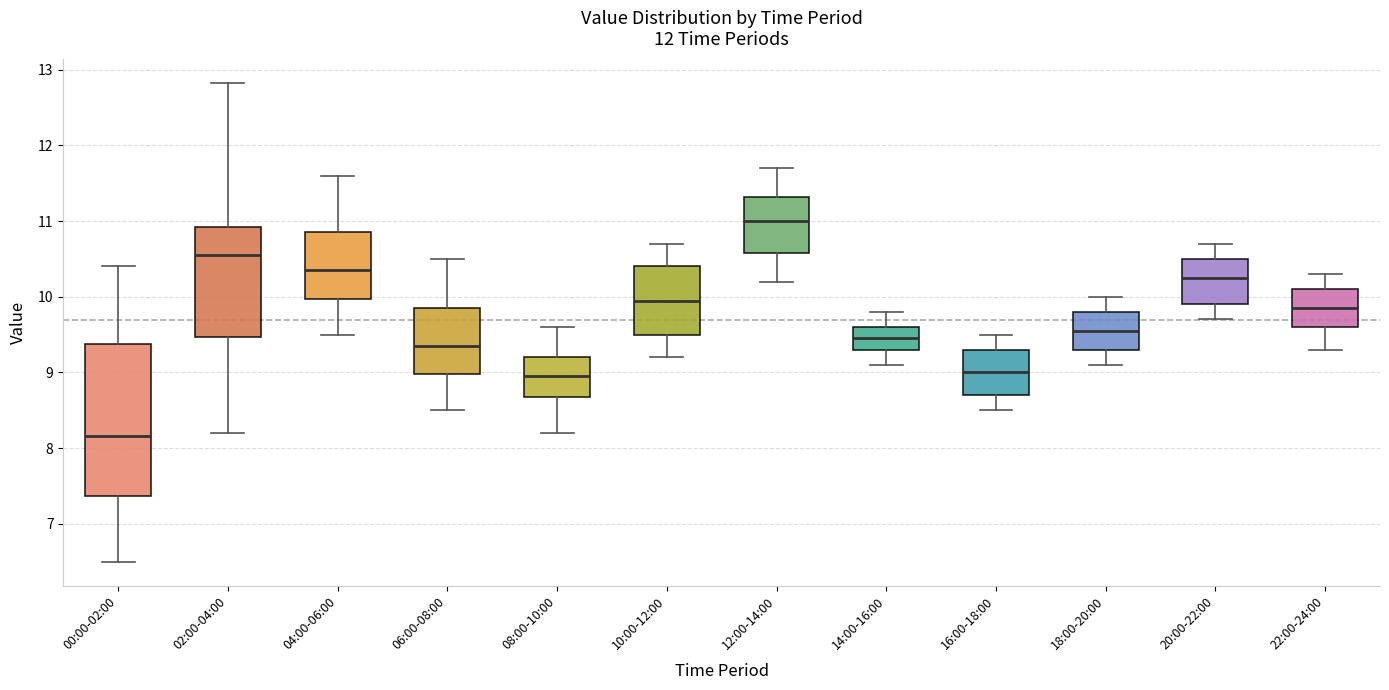

Reading left to right, transcribe this box plot: for each box, give where its median line is, the range the box spans, and where its two whiskers end, as read against the y-axis. The values are not printed on the chart, so give them approximately, as read against the axis.

00:00-02:00: median 8.2, box 7.4 to 9.4, whiskers 6.5 to 10.4
02:00-04:00: median 10.6, box 9.5 to 10.9, whiskers 8.2 to 12.8
04:00-06:00: median 10.4, box 10.0 to 10.9, whiskers 9.5 to 11.6
06:00-08:00: median 9.4, box 9.0 to 9.9, whiskers 8.5 to 10.5
08:00-10:00: median 9.0, box 8.7 to 9.2, whiskers 8.2 to 9.6
10:00-12:00: median 10.0, box 9.5 to 10.4, whiskers 9.2 to 10.7
12:00-14:00: median 11.0, box 10.6 to 11.3, whiskers 10.2 to 11.7
14:00-16:00: median 9.5, box 9.3 to 9.6, whiskers 9.1 to 9.8
16:00-18:00: median 9.0, box 8.7 to 9.3, whiskers 8.5 to 9.5
18:00-20:00: median 9.6, box 9.3 to 9.8, whiskers 9.1 to 10.0
20:00-22:00: median 10.3, box 9.9 to 10.5, whiskers 9.7 to 10.7
22:00-24:00: median 9.9, box 9.6 to 10.1, whiskers 9.3 to 10.3